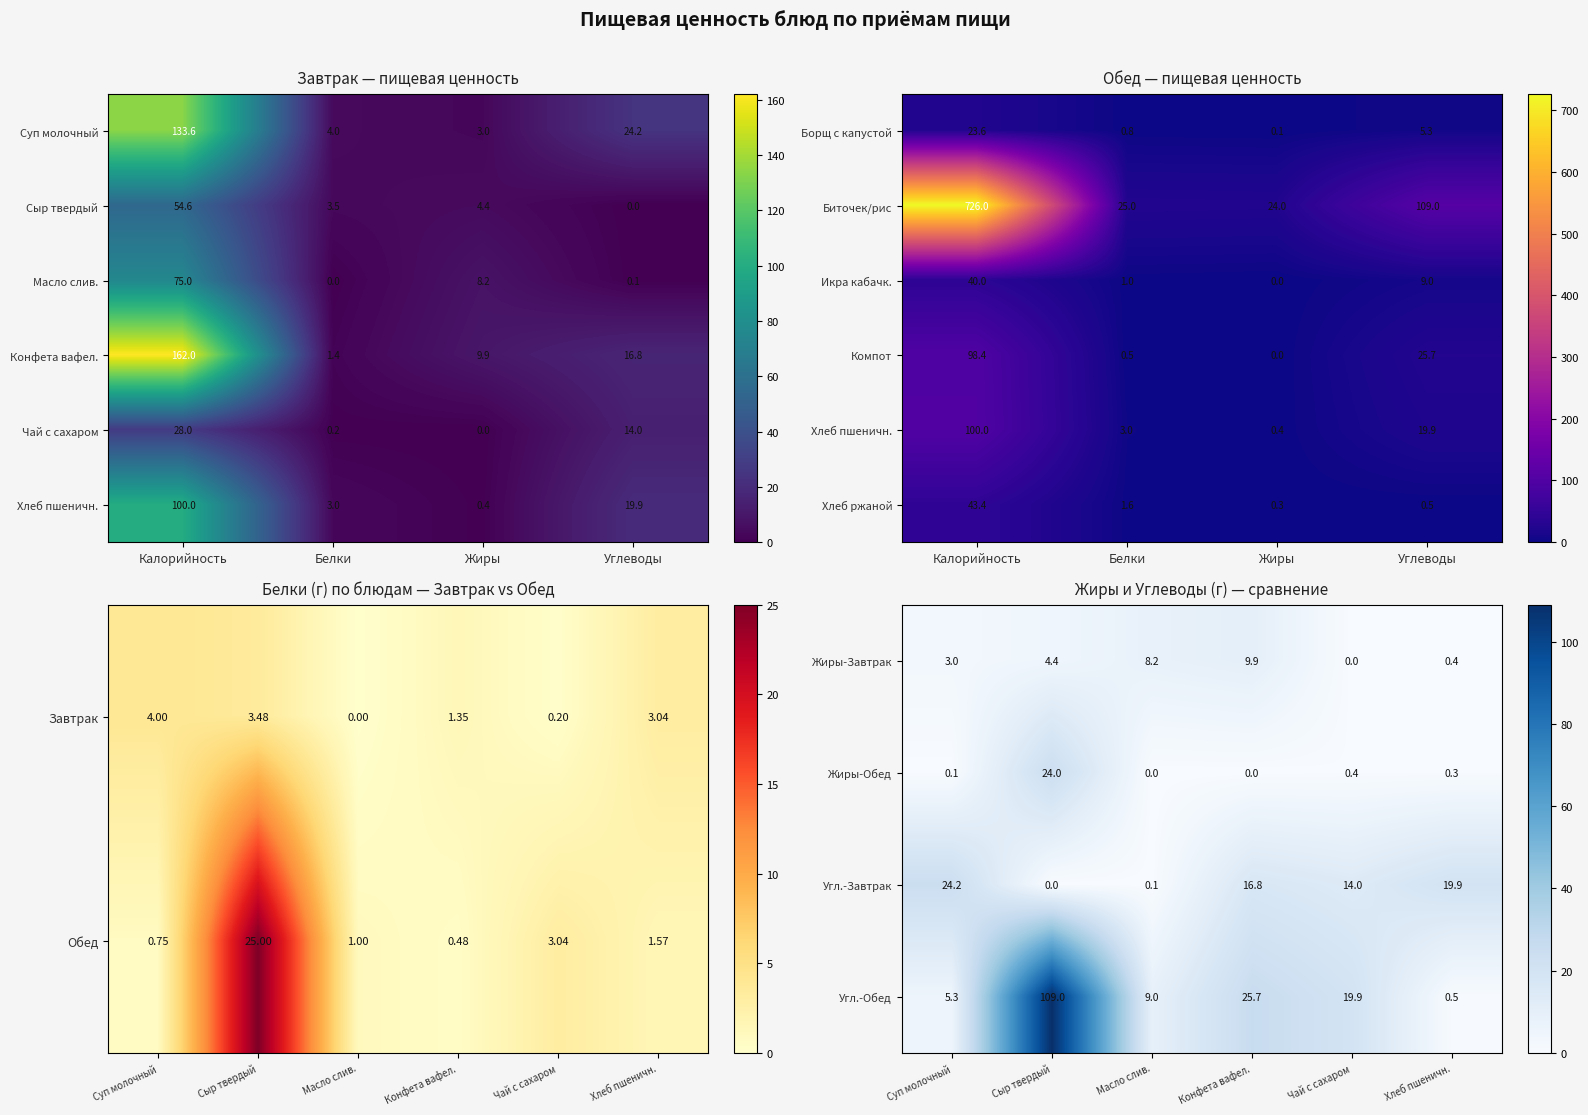

How many values in the Жиры-Обед series exceed 0?

4